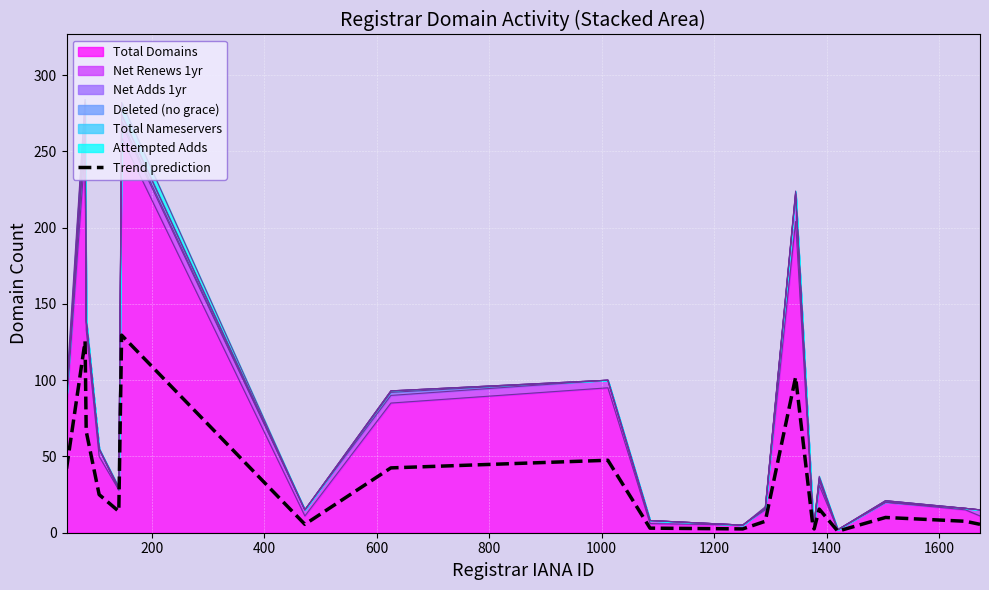

What is the sum of all values?

658.5